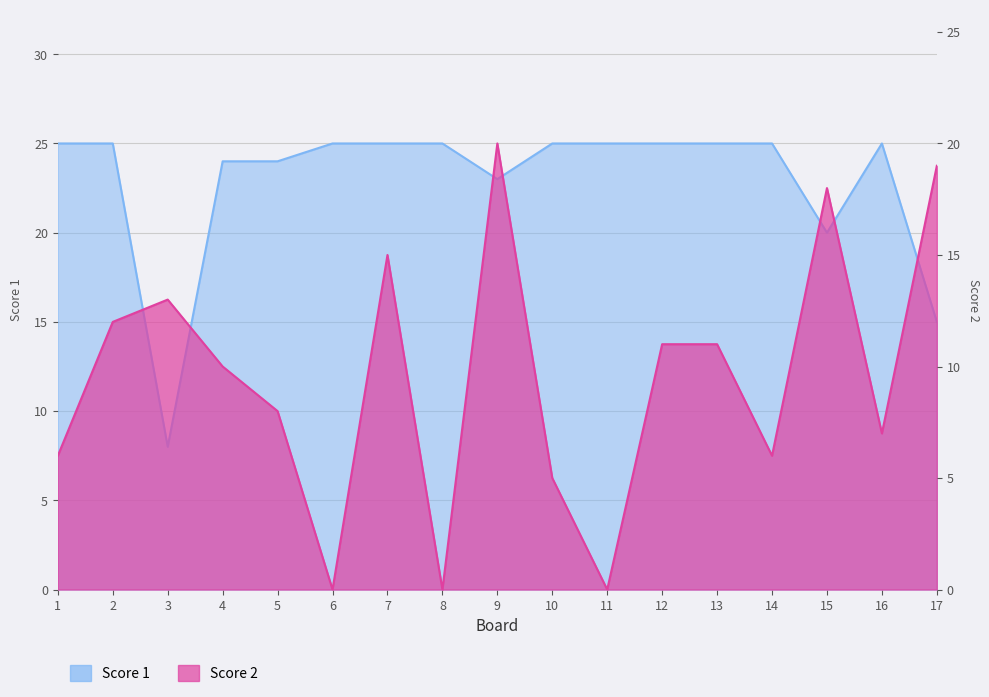

Rank the series by their average value, from highest to lowest.

Score 1, Score 2